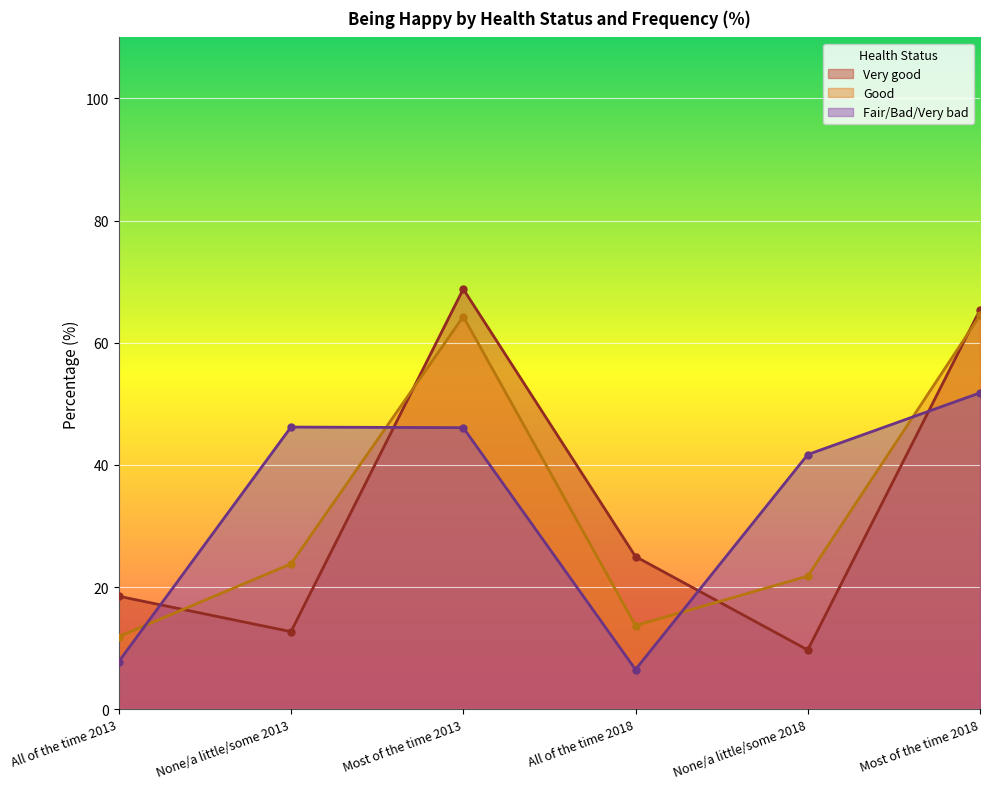

Rank the series at Most of the time 2013 from highest to lowest value.

Very good, Good, Fair/Bad/Very bad